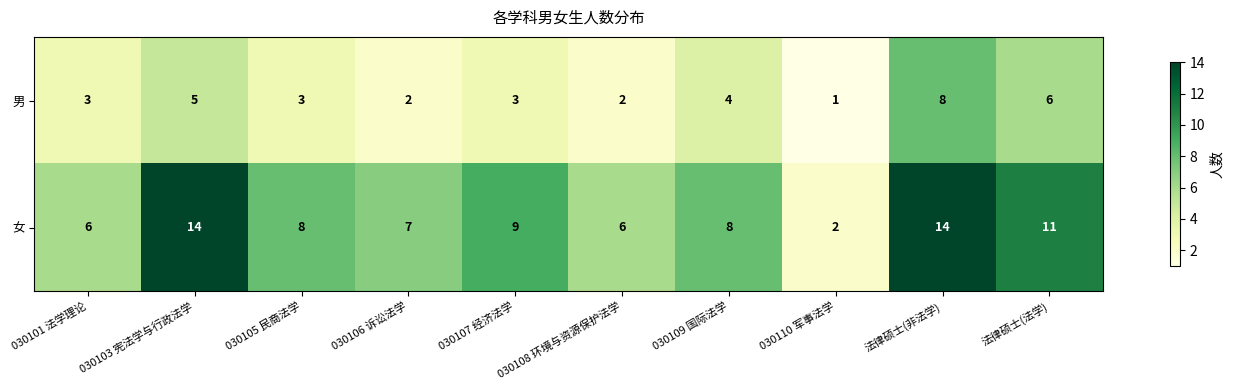

Which series has the largest total across all categories?

女